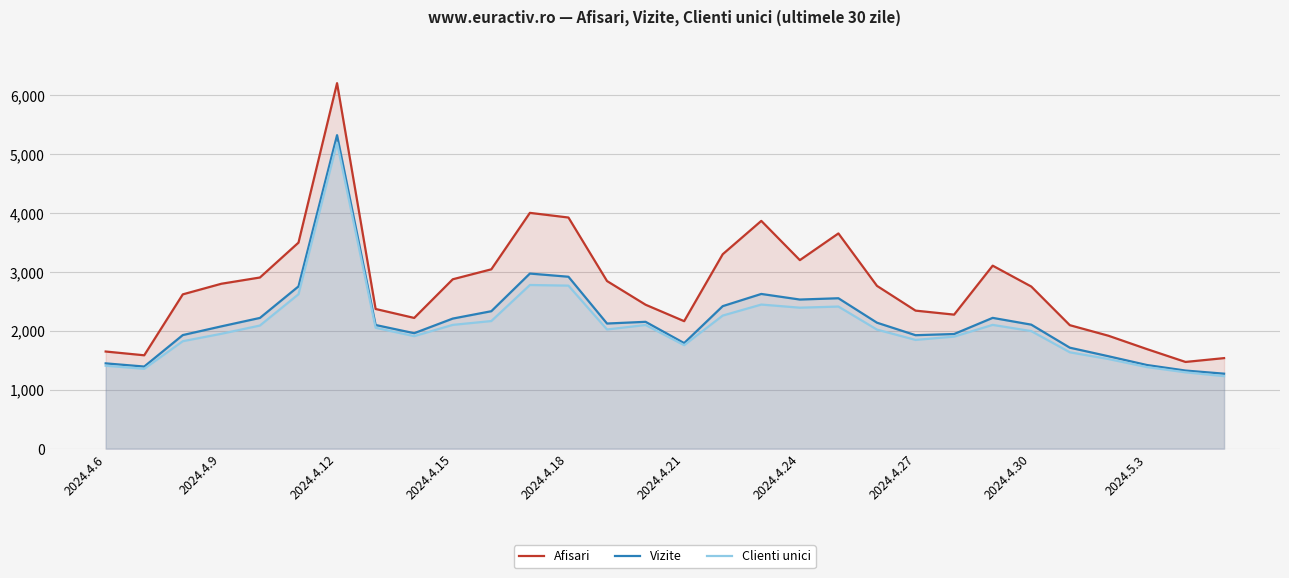

Is the value of Vizite at 25 greater than the value of Afisari at 22?

No